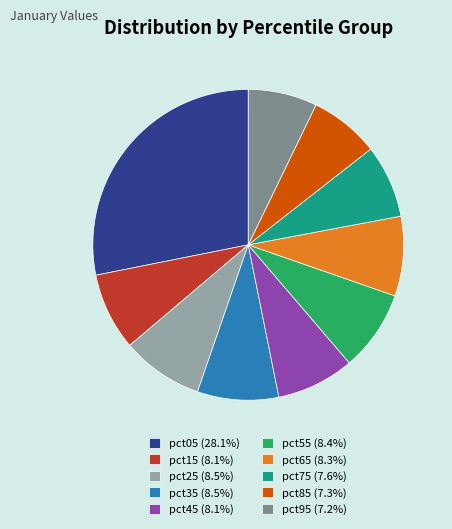

True or false: pct85 accounts for 19% of the total.

False